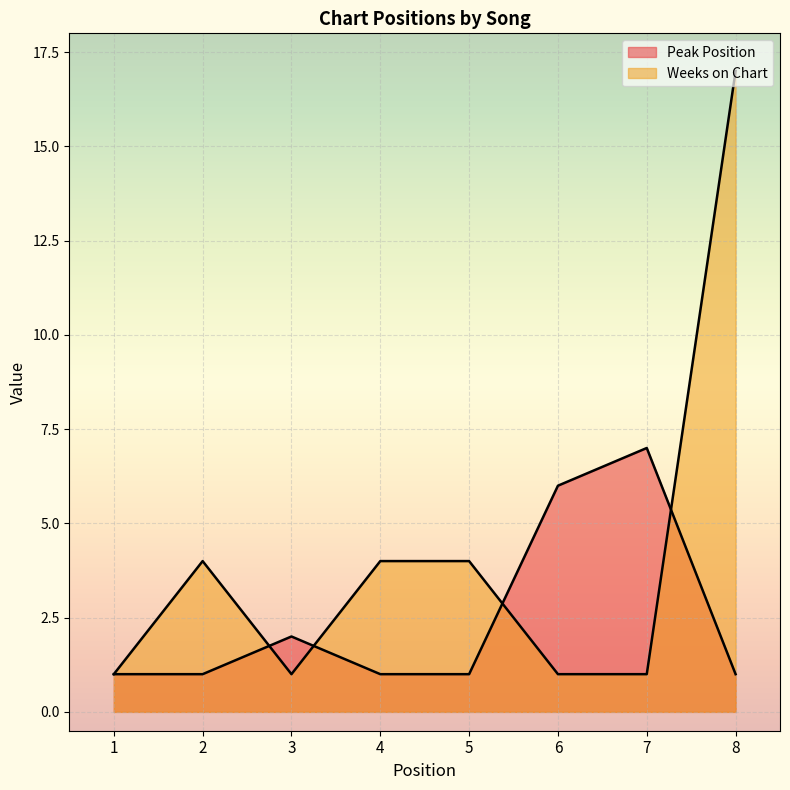

Which series has the widest spread of values?

Weeks on Chart